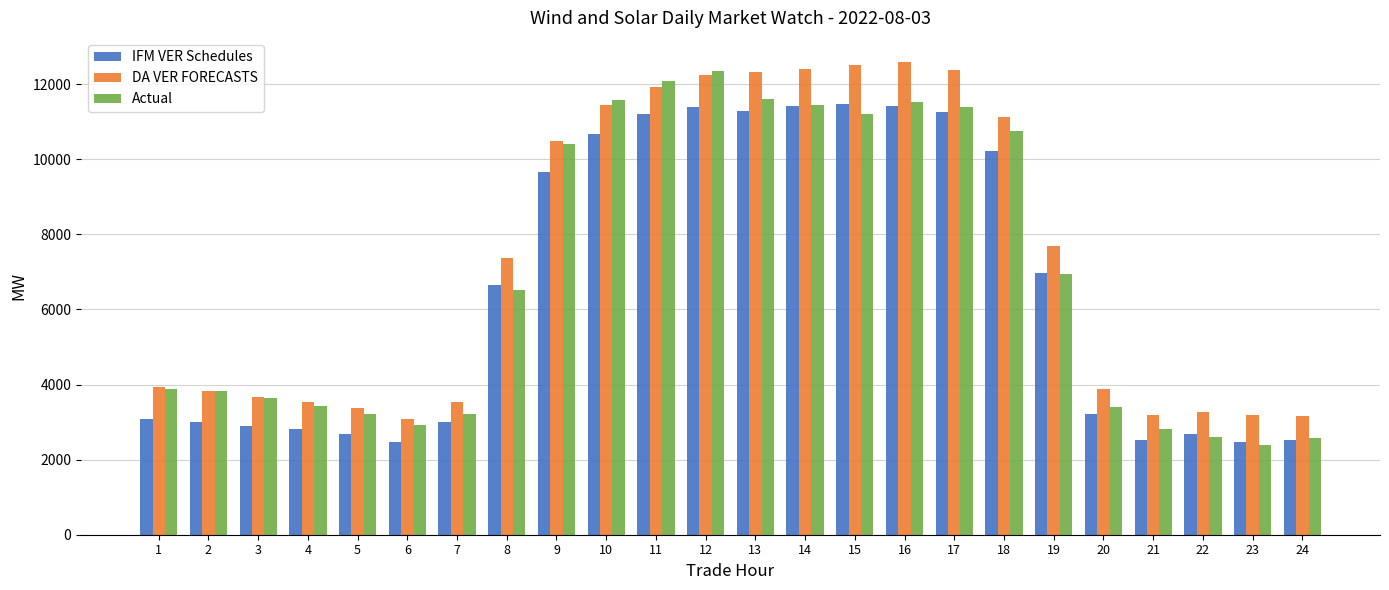

Which series has the largest total across all categories?

DA VER FORECASTS